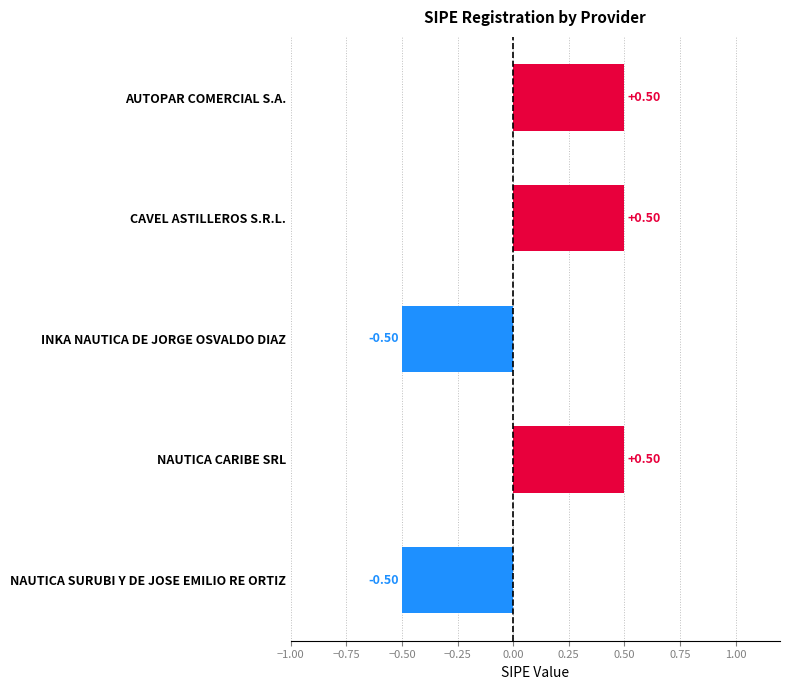

Which has a higher value, NAUTICA SURUBI Y DE JOSE EMILIO RE ORTIZ or CAVEL ASTILLEROS S.R.L.?

CAVEL ASTILLEROS S.R.L.